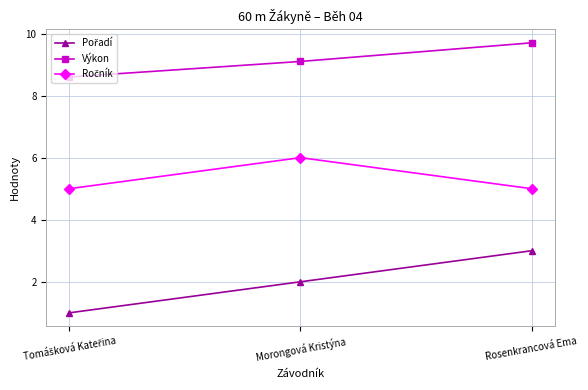

What is the minimum value shown in the chart?

1.0